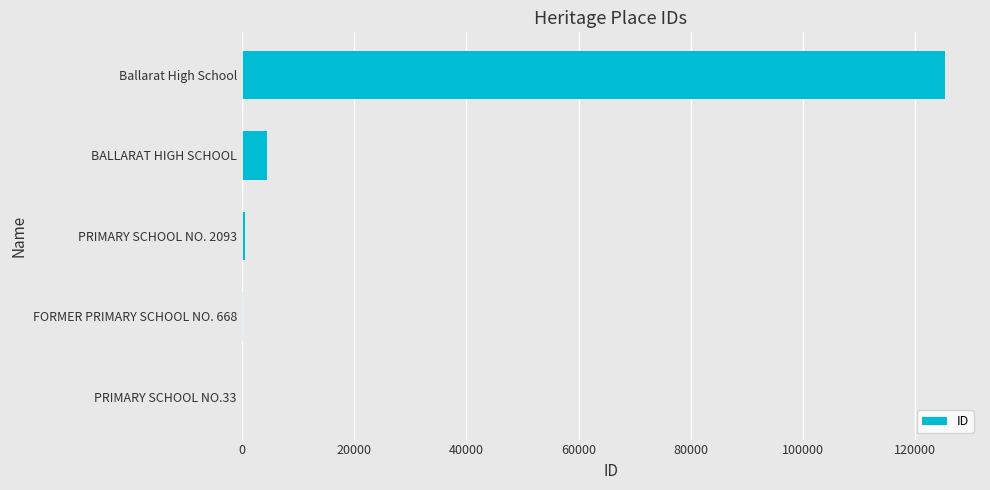

Are the bars grouped side by side (vs. stacked)?

No